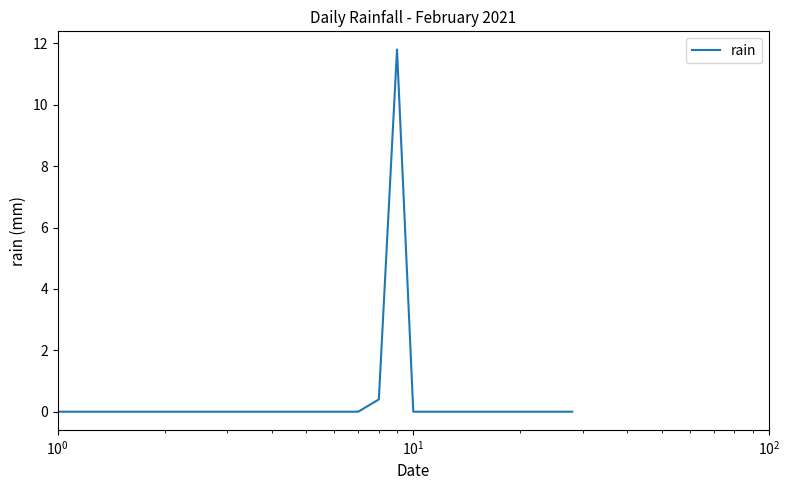

What is the average value?

0.4